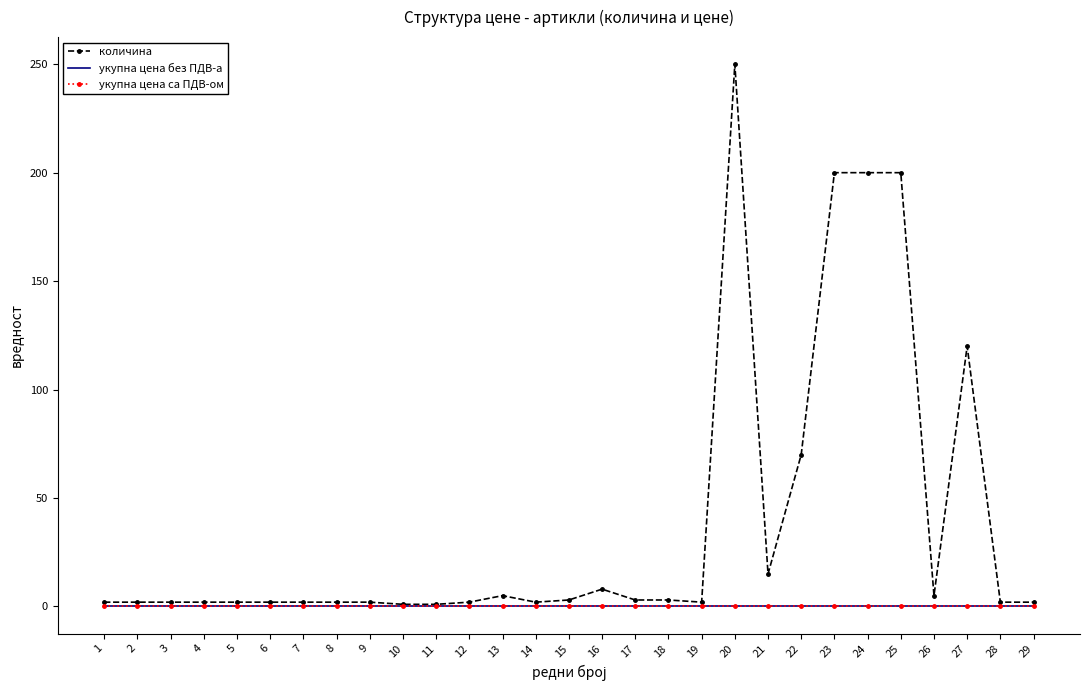

Which has a higher value, 28 or 22?

22